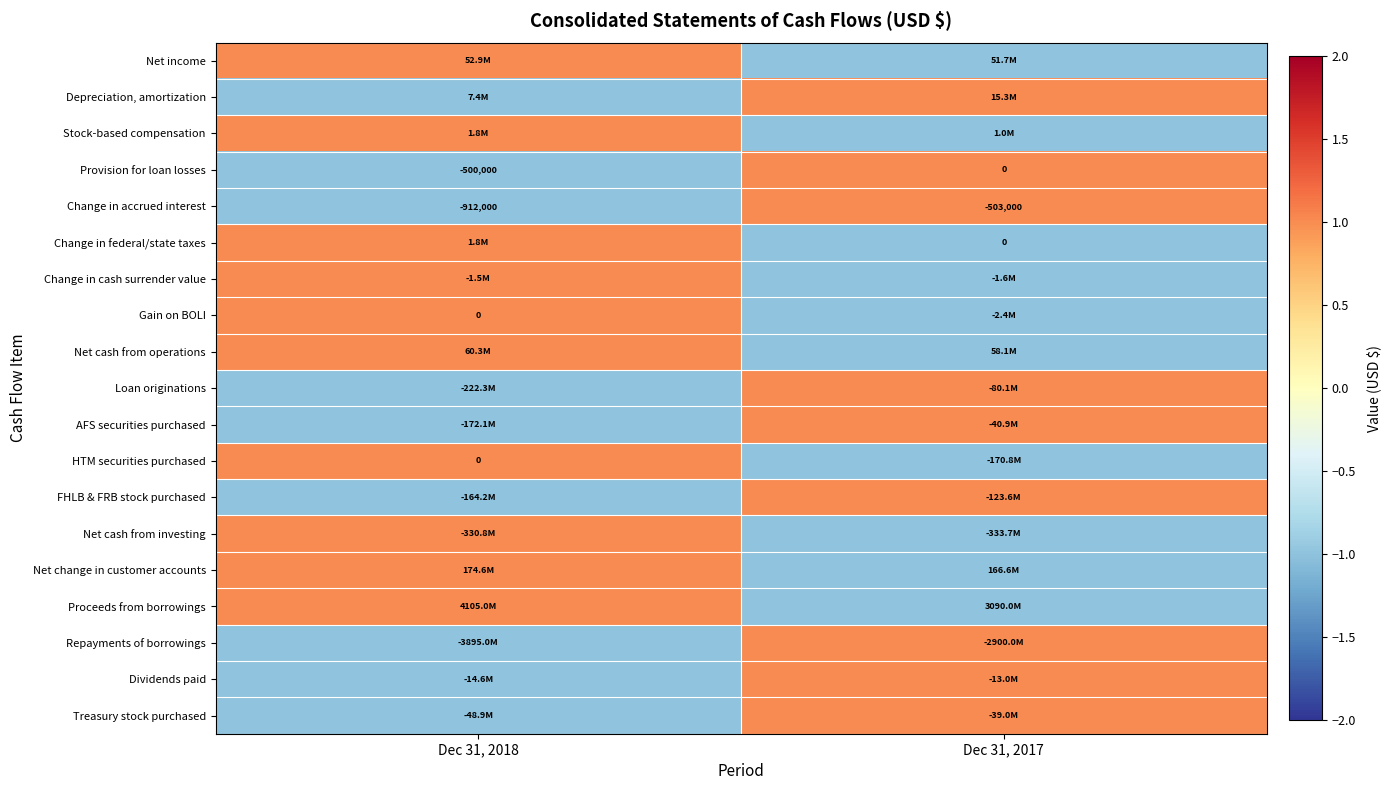

True or false: Provision for loan losses has a value of -500000 at Dec 31, 2018.

True